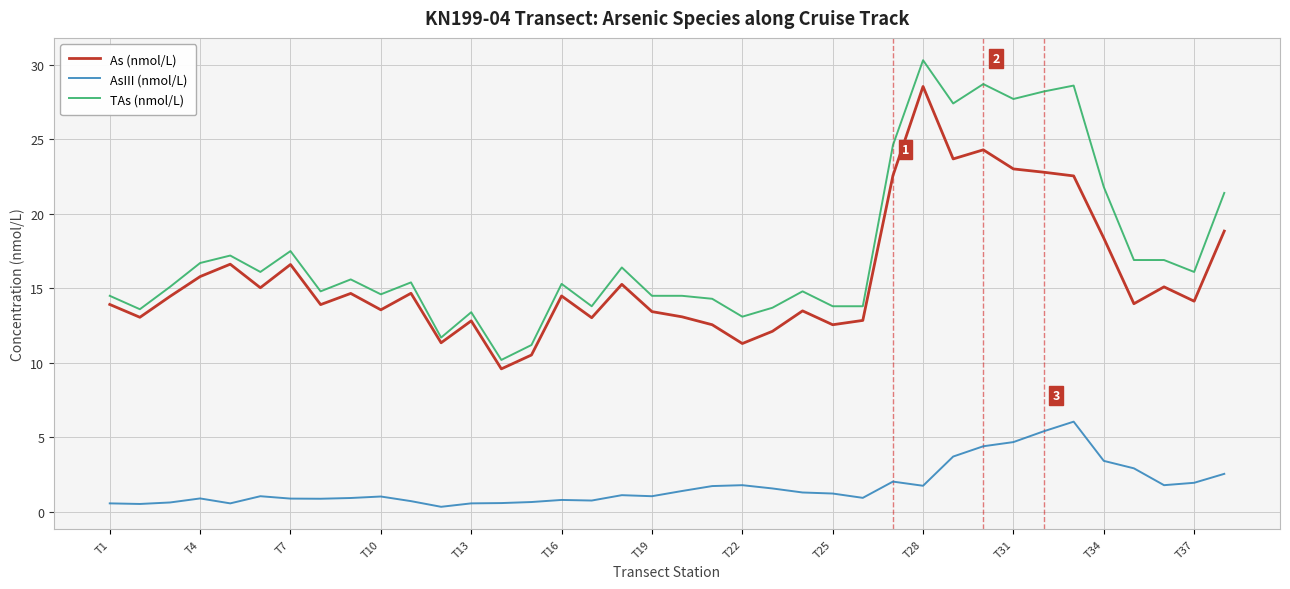

What is the difference between the maximum and minimum values in the As (nmol/L) series?

18.9